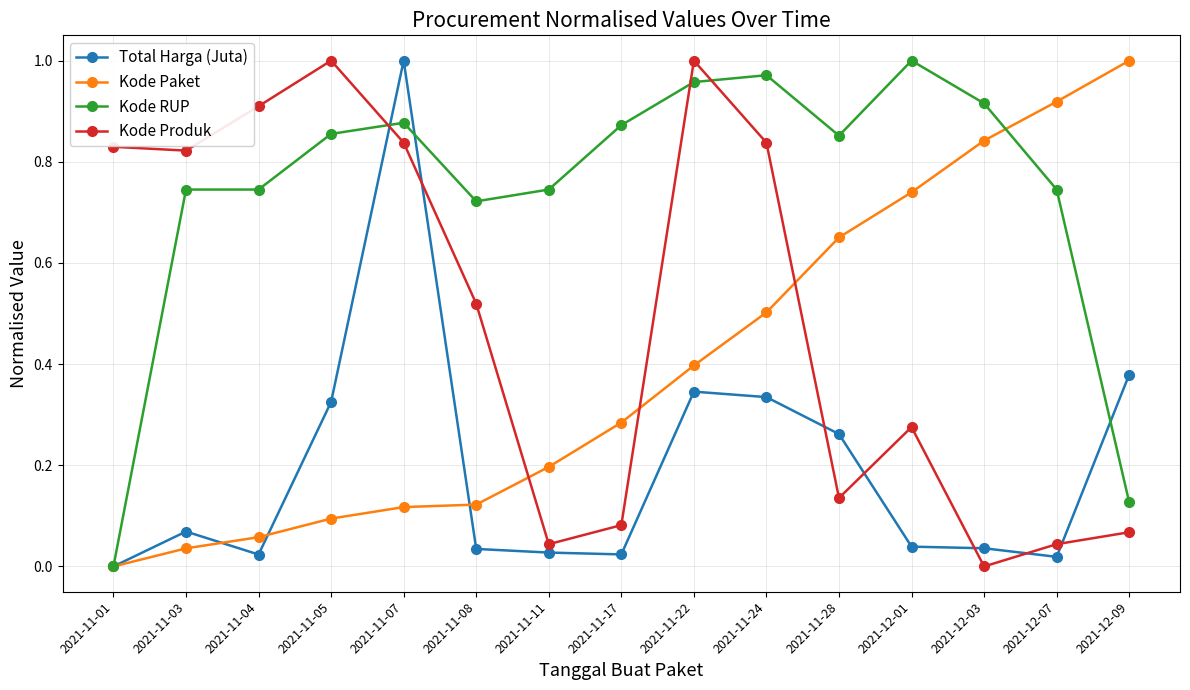

Where do Kode Paket and Kode Produk first cross each other?

2021-11-08 and 2021-11-11